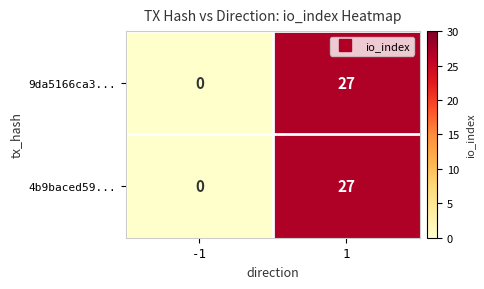

What is the highest value of the 9da5166ca3... series?

27